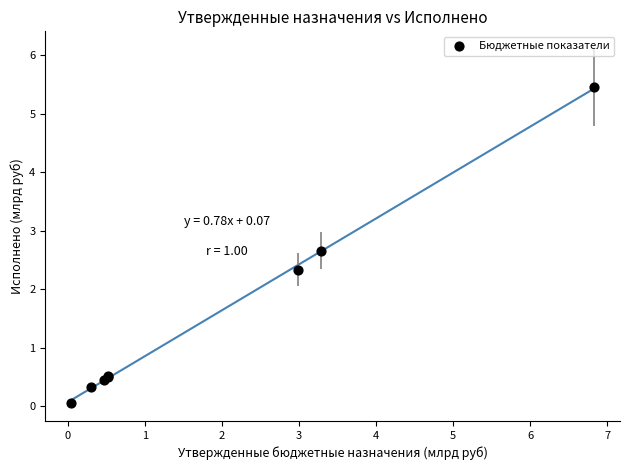

What Y value in the scatter plot is closest to 2?

2.3